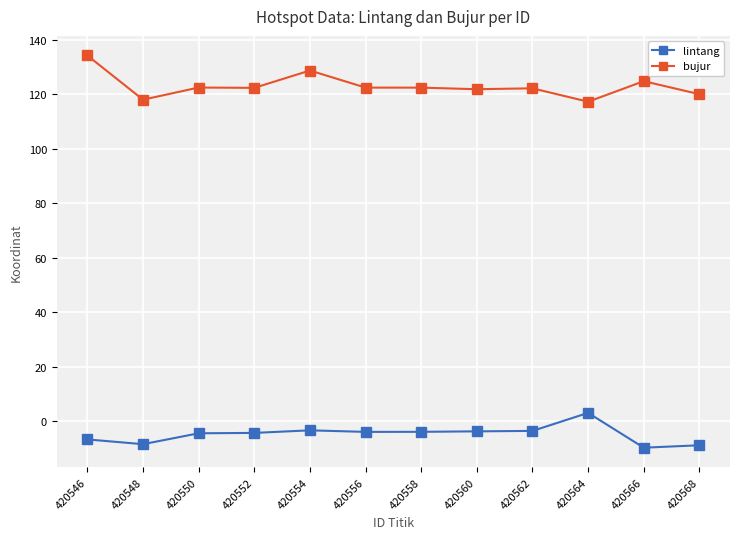

Which series has the largest range (max minus min)?

bujur